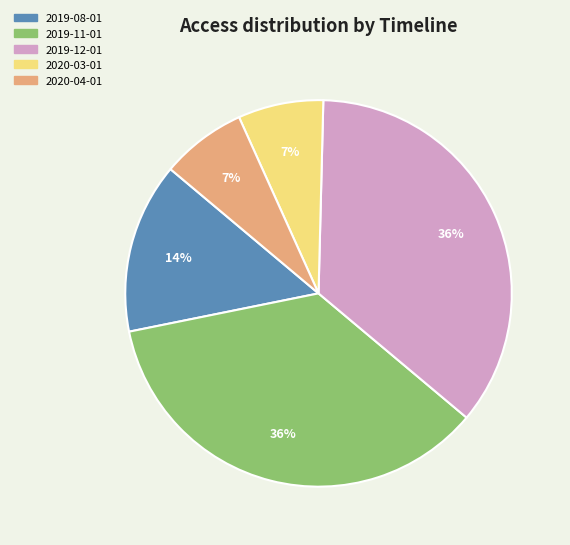

Between 2019-11-01 and 2020-03-01, which is larger?

2019-11-01